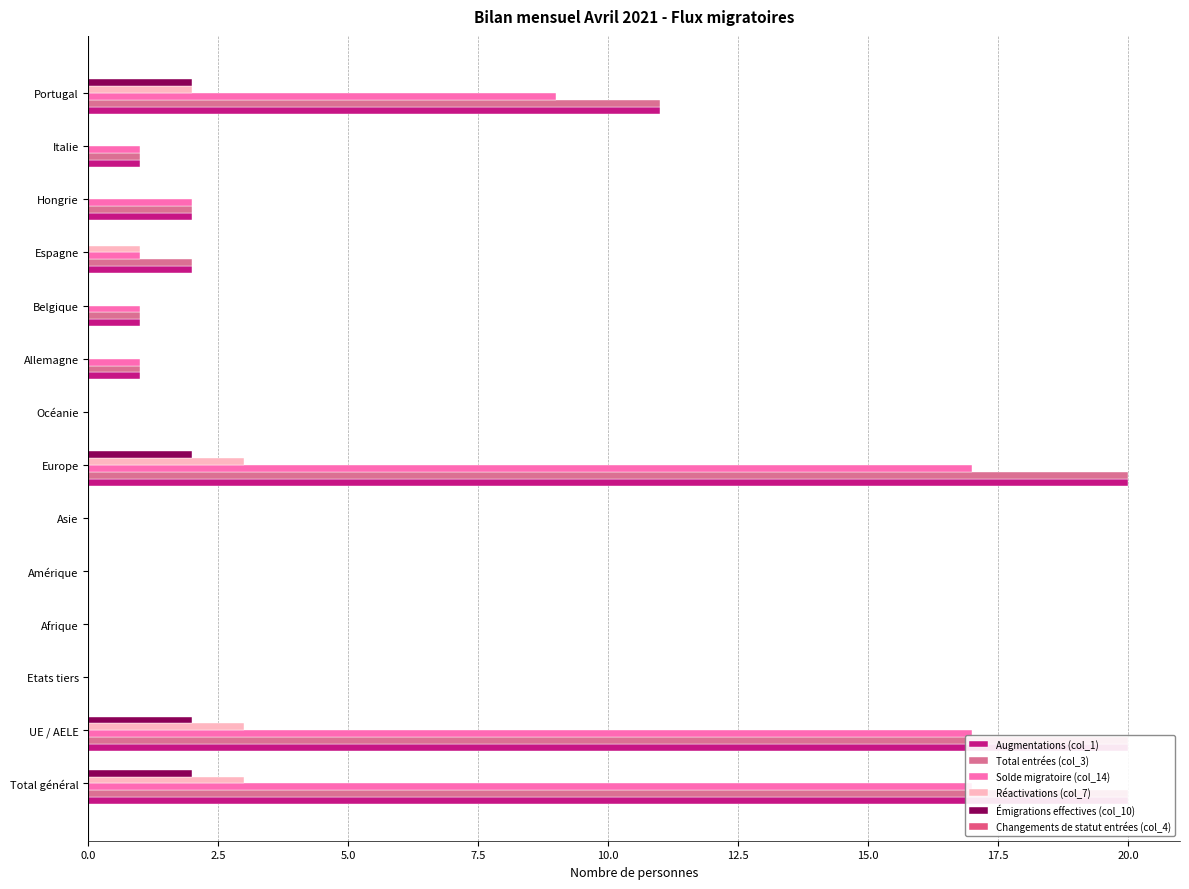

Which series has the largest total across all categories?

Augmentations (col_1)